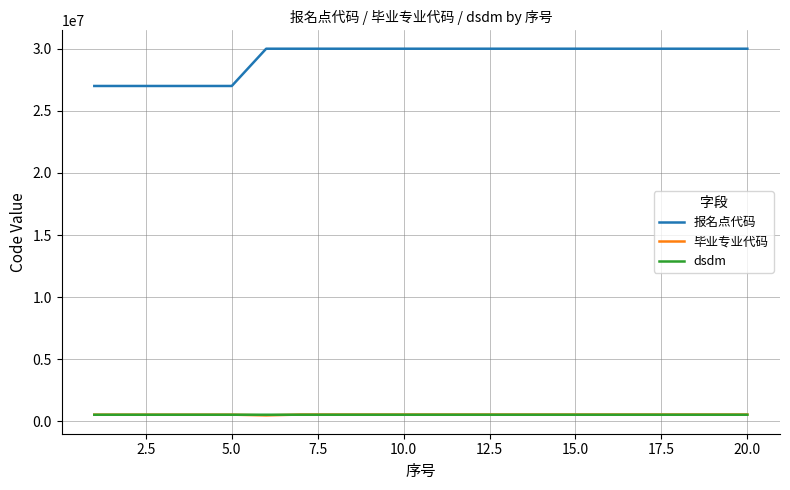

What are all the series names shown in the legend?

报名点代码, 毕业专业代码, dsdm